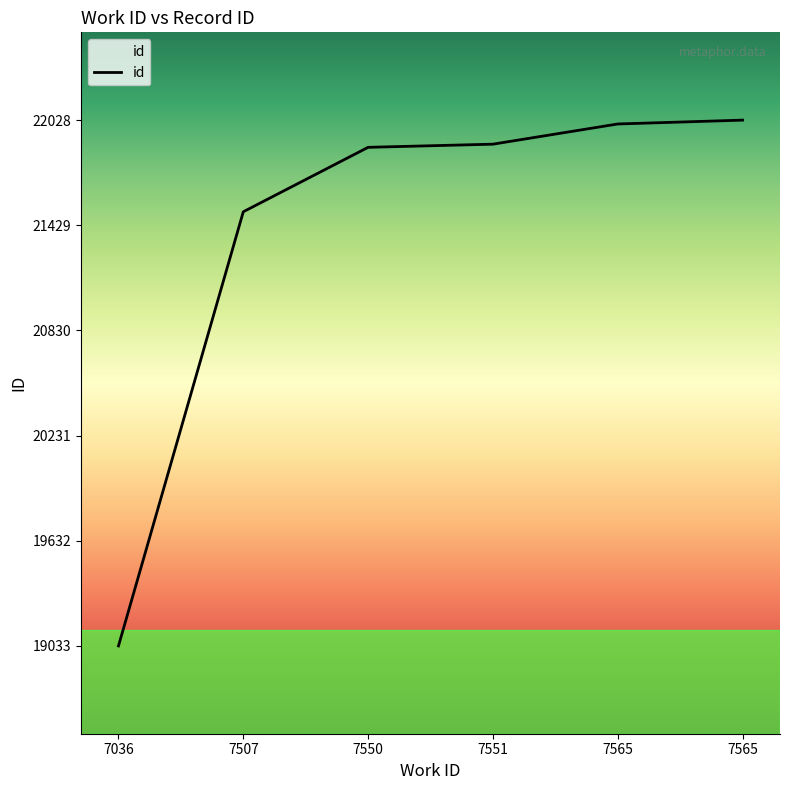

What is the ratio of the value at 7036 to the value at 7507?

0.9